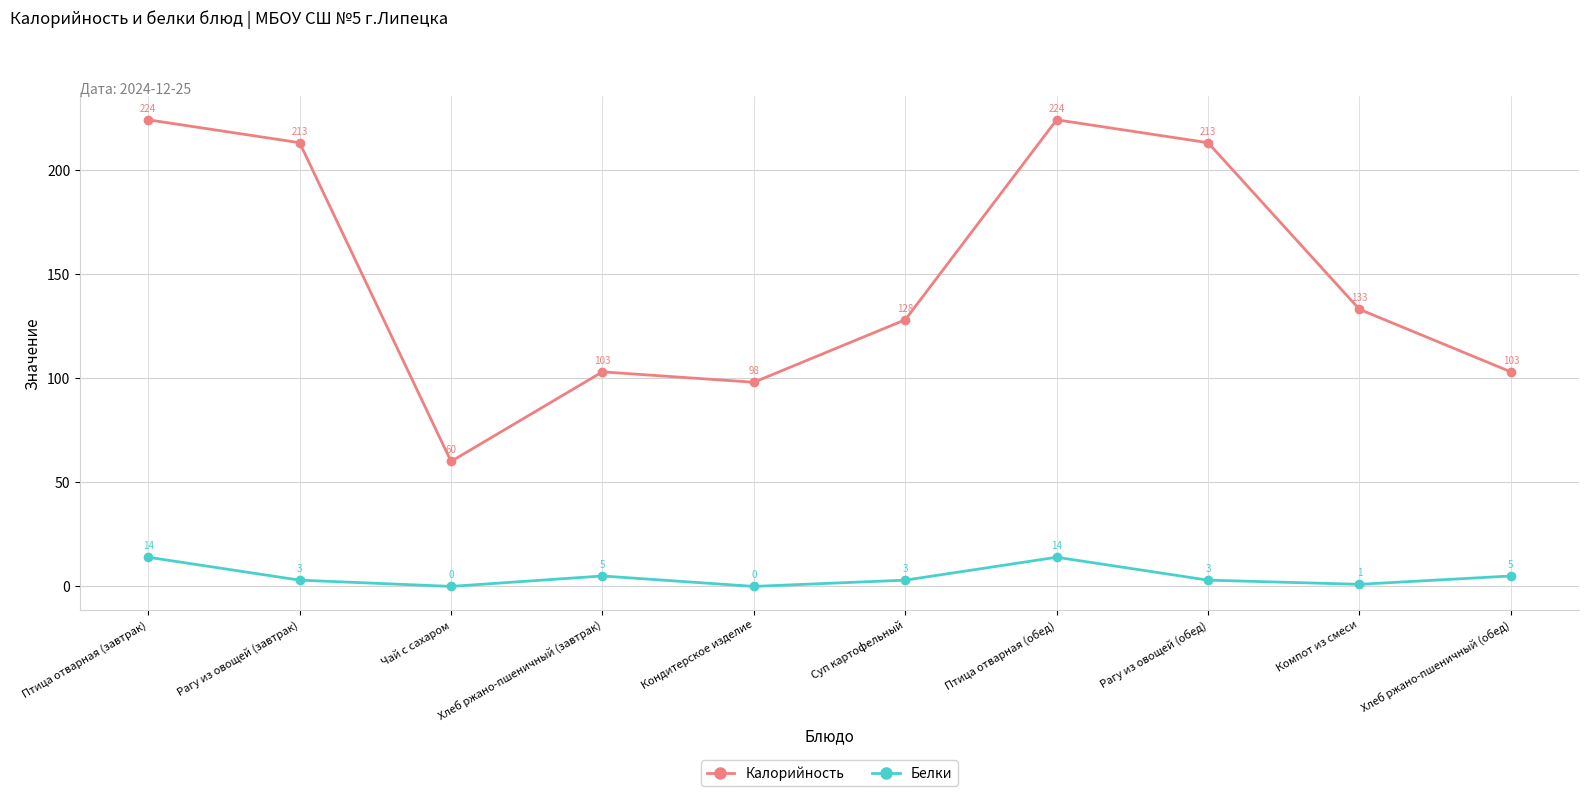

What is the maximum value for Калорийность?

224